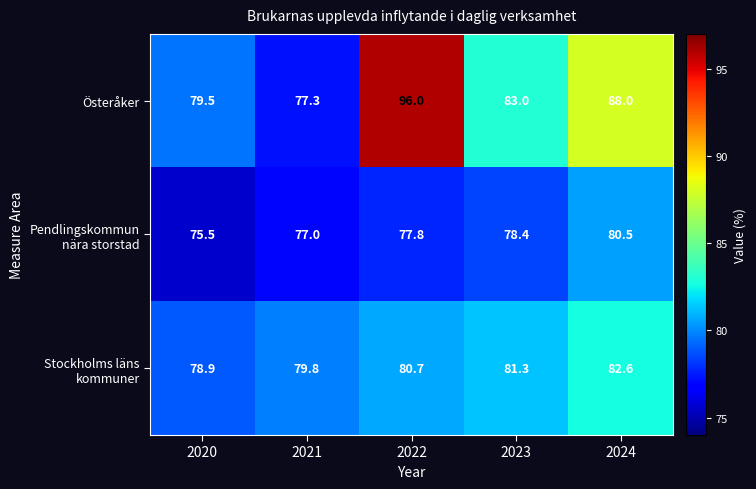

What is the sum of all Österåker values?

423.8